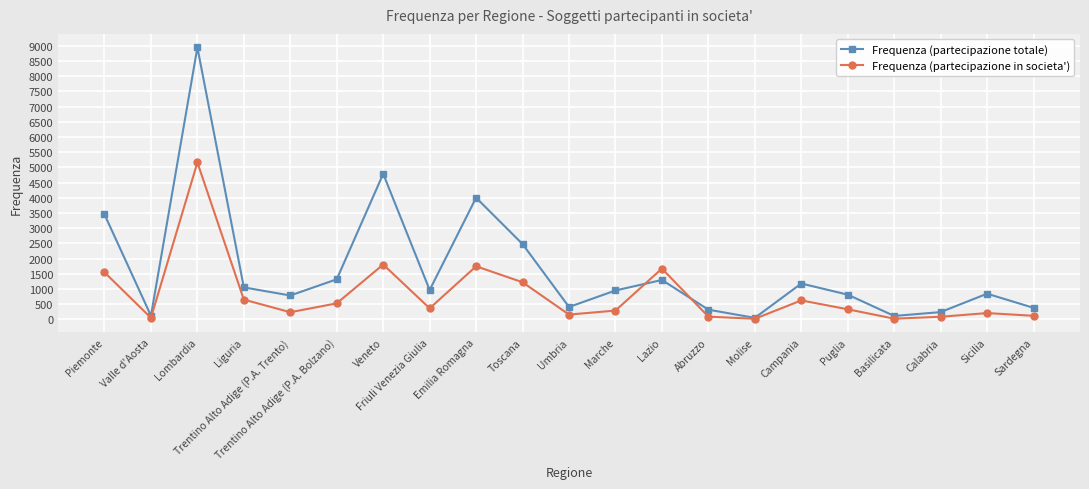

Which series has the widest spread of values?

Frequenza (partecipazione totale)